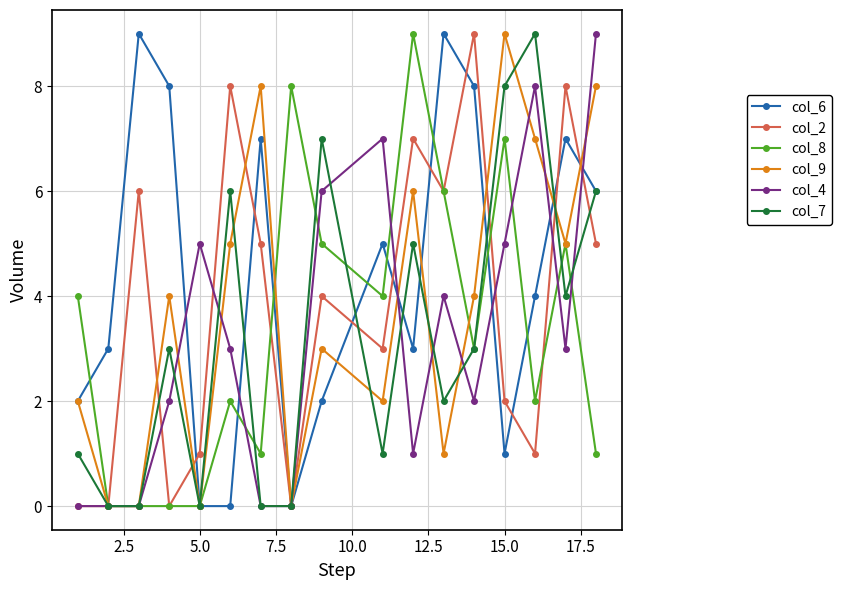

True or false: col_2 has more than 0 interior local peaks.

True